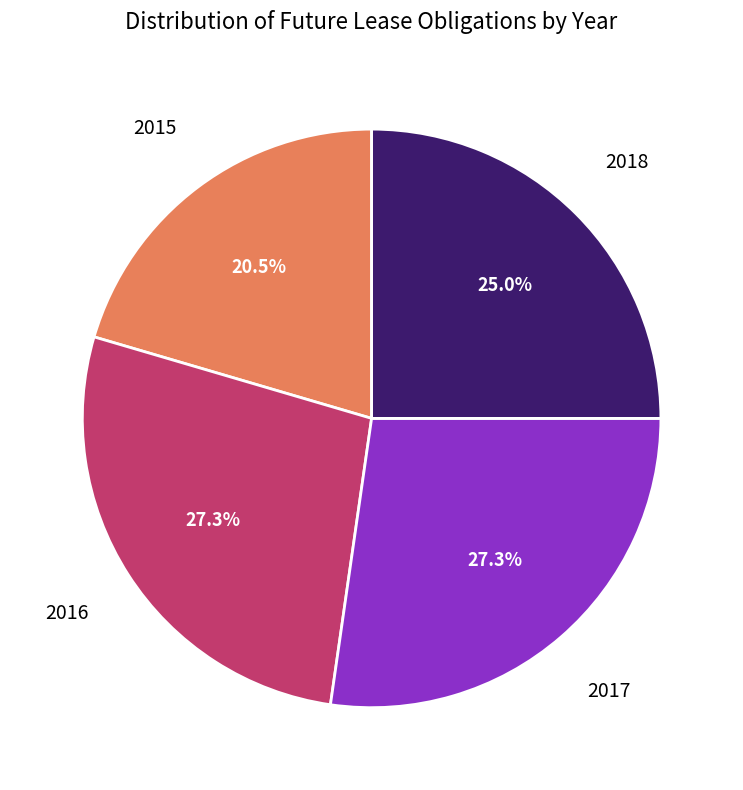

Is there any slice that represents more than half of the pie?

No